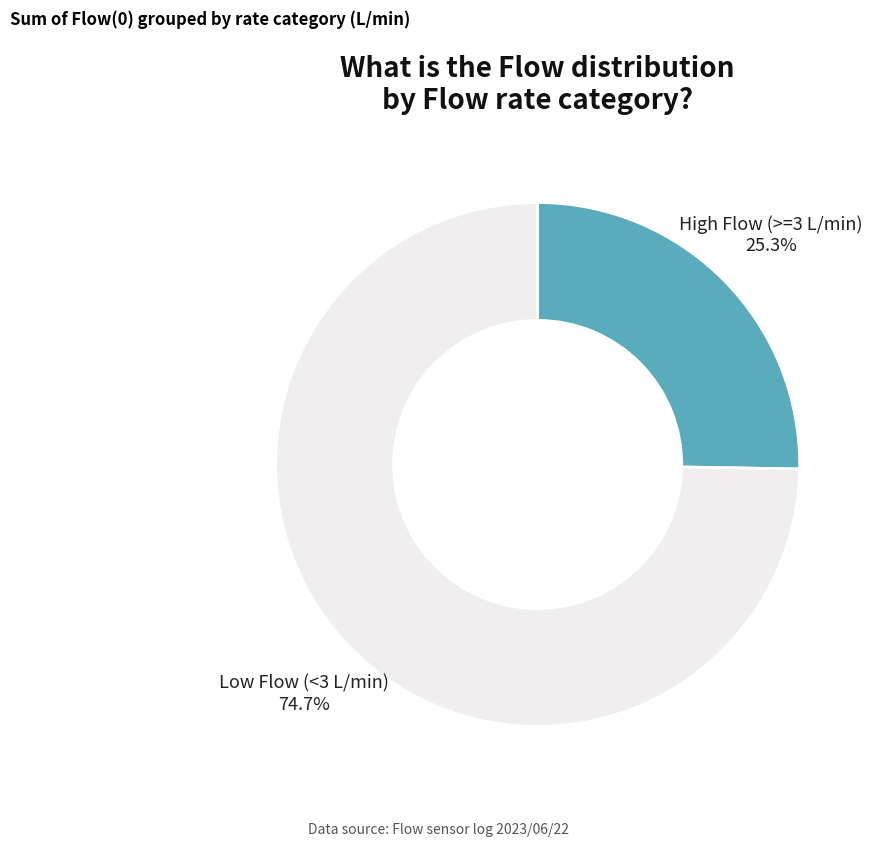

Is there any slice that represents more than half of the pie?

Yes